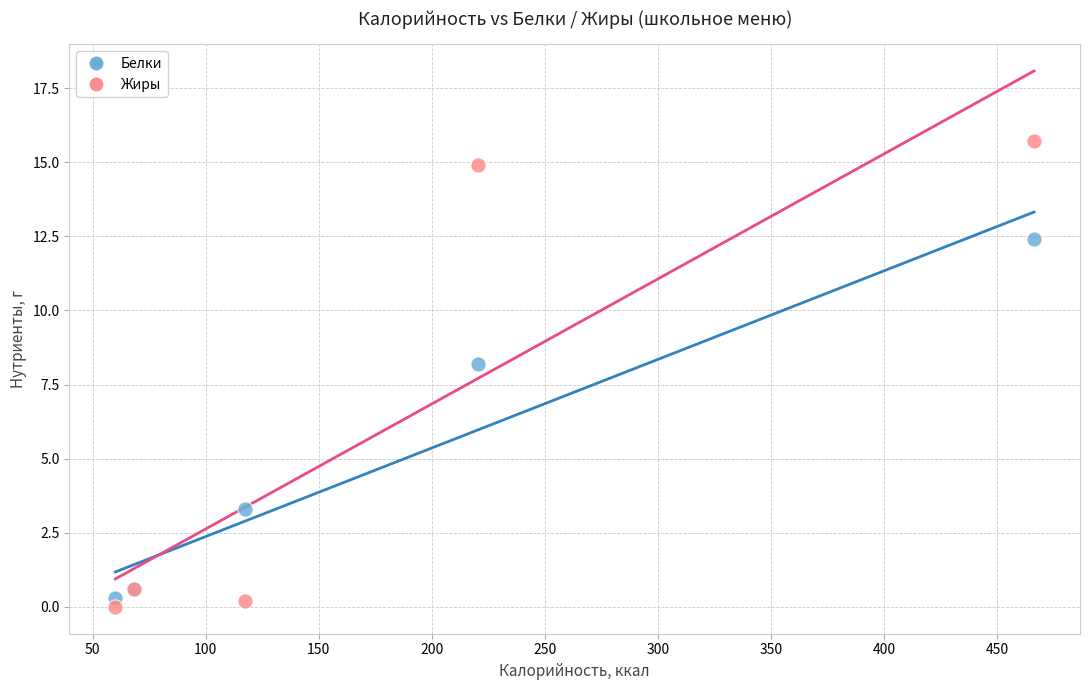

Which series has the largest Y range (max minus min)?

Жиры